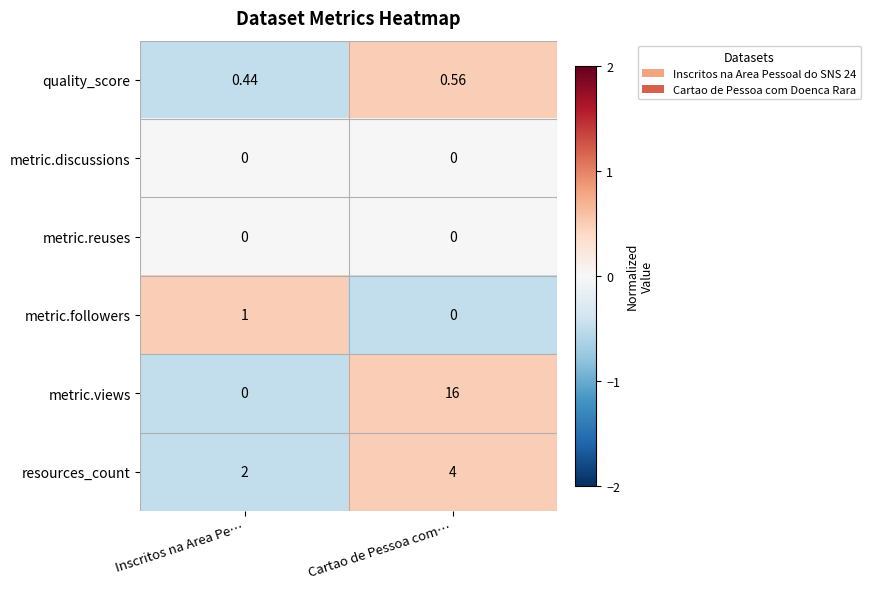

At which label does quality_score reach its minimum?

Inscritos na Area Pe…